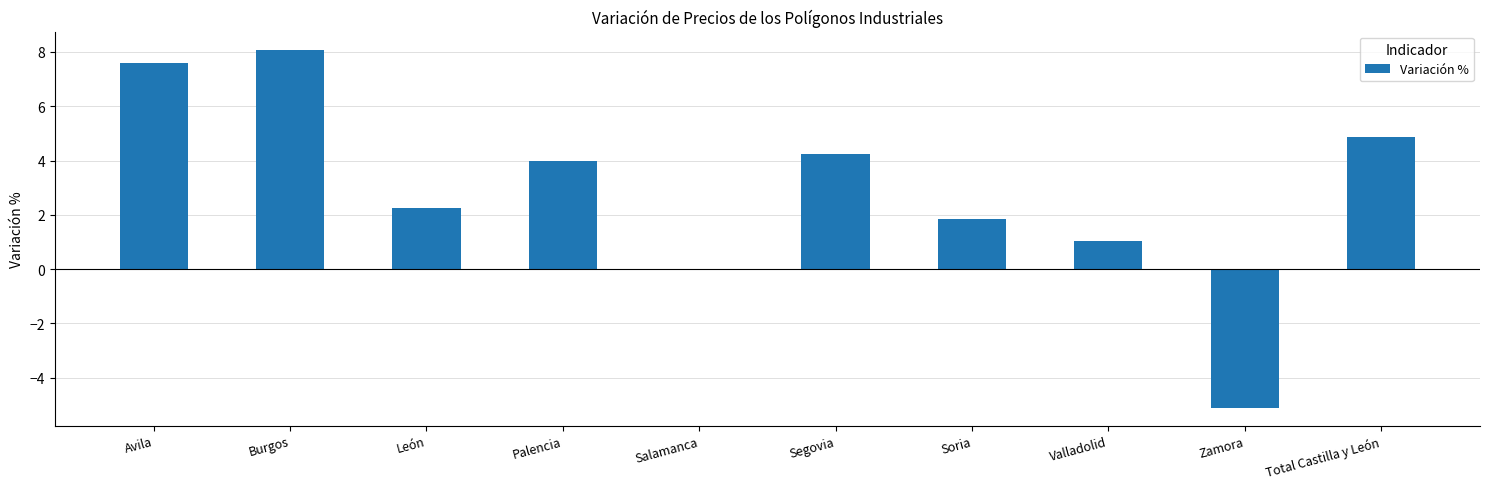

At which label is the value closest to 1?

Valladolid